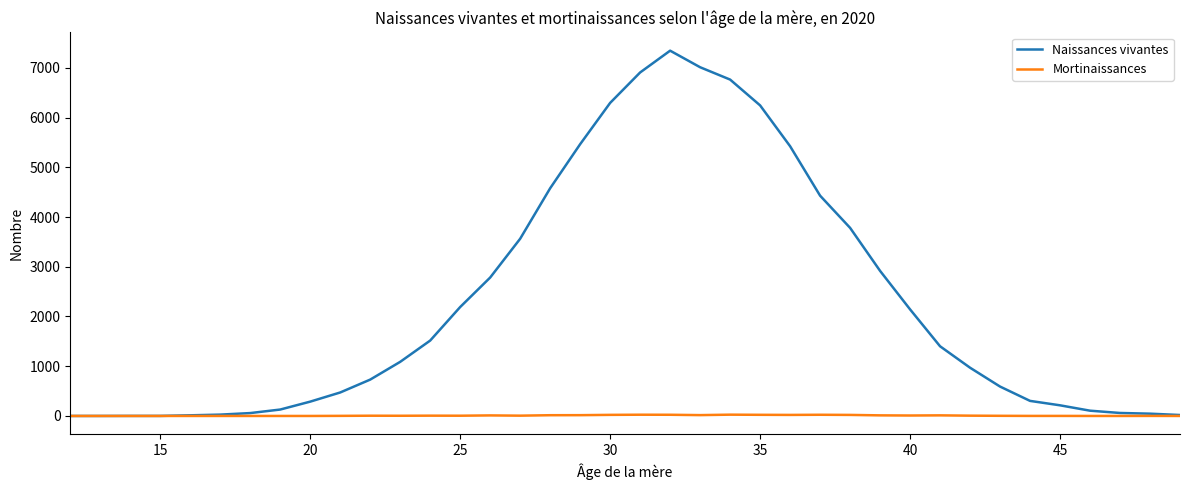

Rank the series by their average value, from highest to lowest.

Naissances vivantes, Mortinaissances